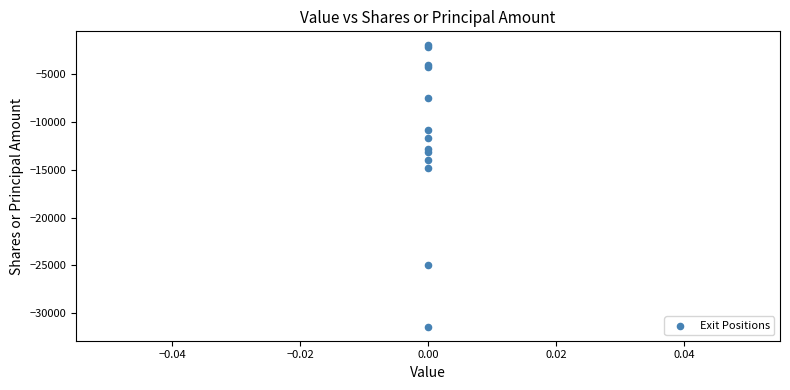

What Y value in the scatter plot is closest to -16697?

-14791